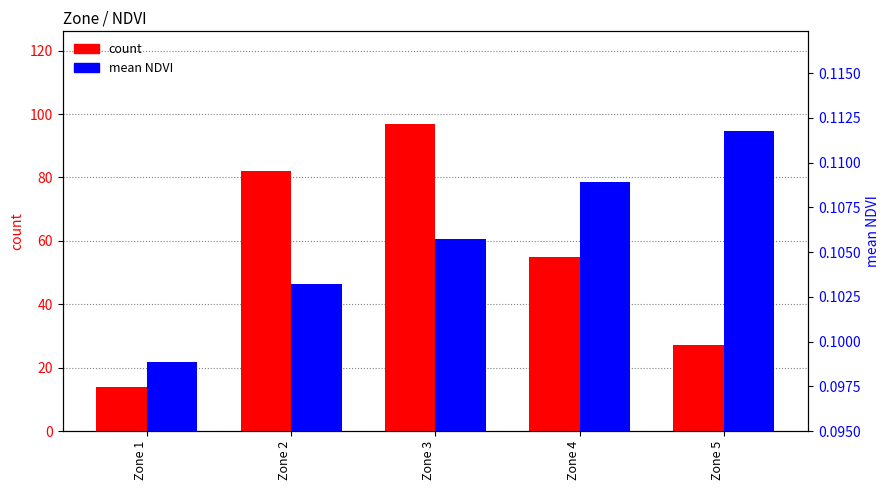

At which label is mean NDVI closest to 0?

Zone 1